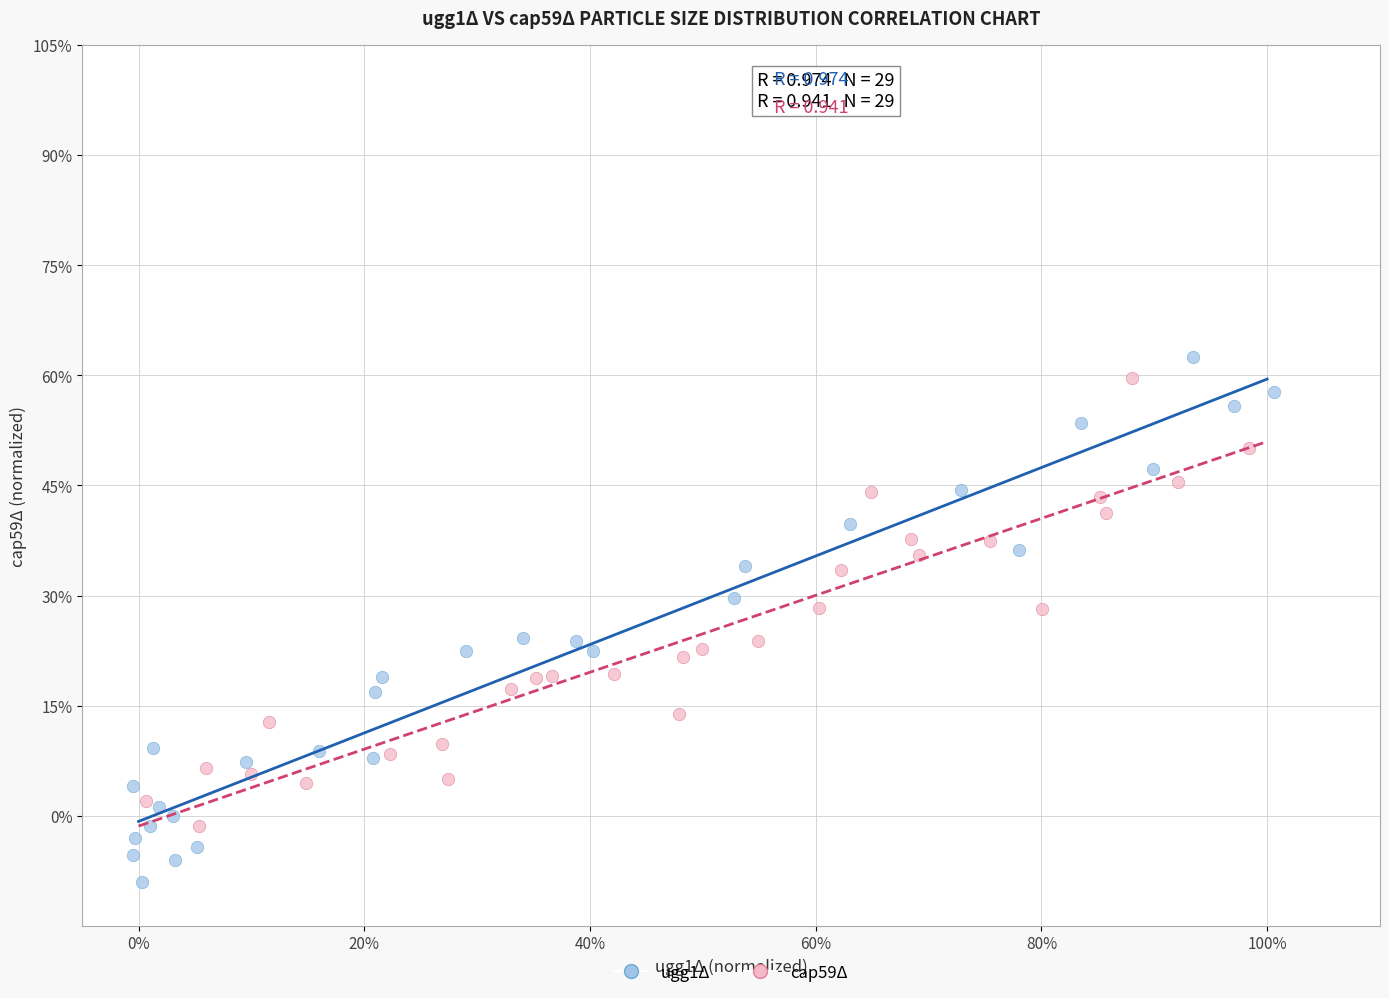

Which series reaches the maximum Y coordinate?

ugg1Δ